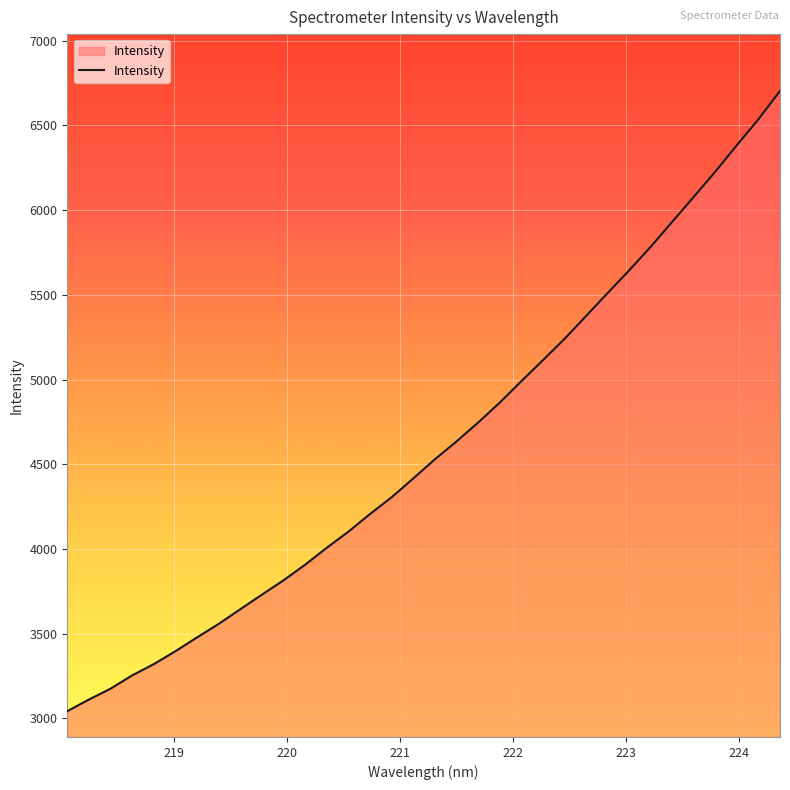

What is the difference between the maximum and minimum values?

3660.6